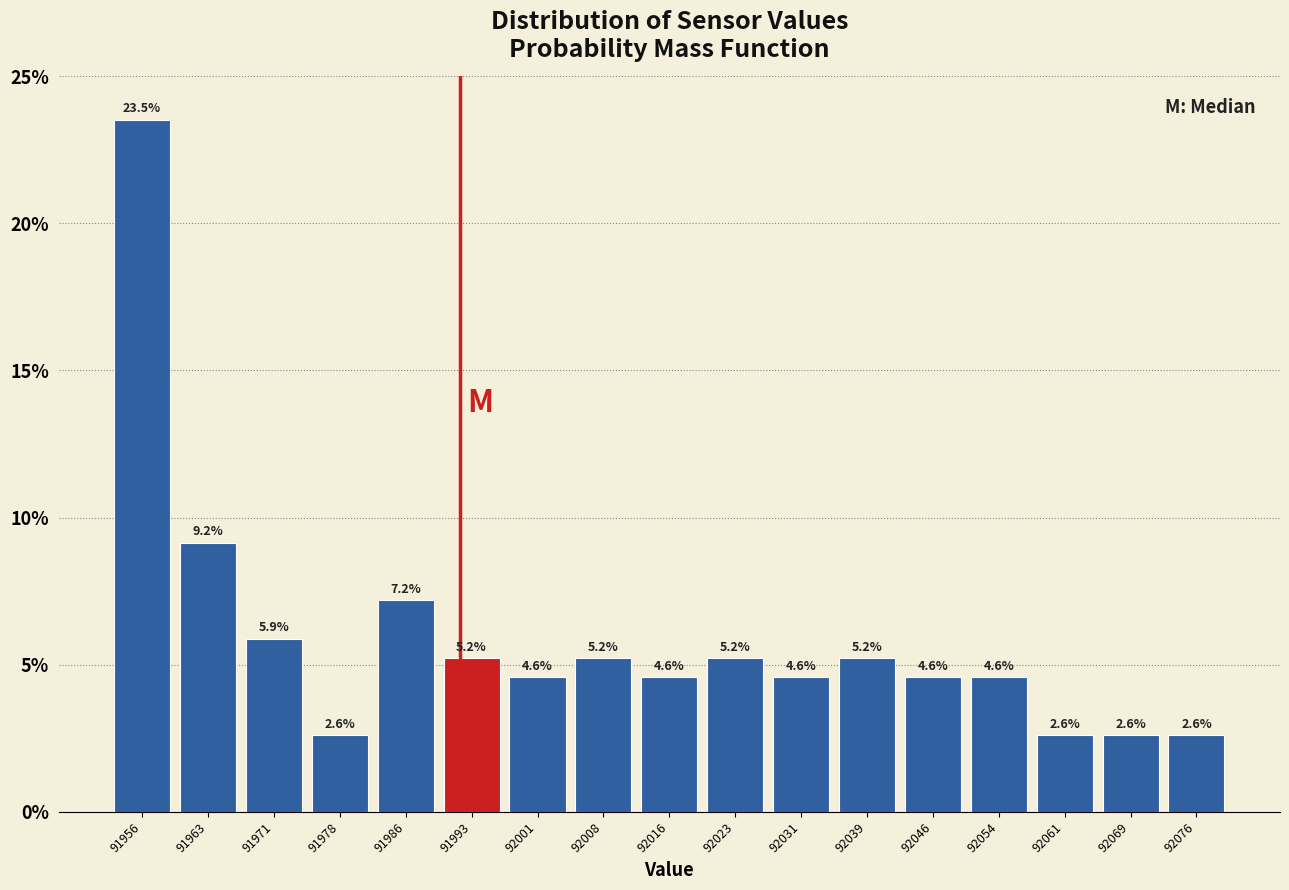

Reading left to right, transcribe this chart: for each bar, give the range it covers on the x-axis and its height. The bar edges are not printed on the chart, so give them approximately, as read against the axis.

91952 to 91959: 23.5
91959 to 91967: 9.2
91967 to 91974: 5.9
91974 to 91982: 2.6
91982 to 91990: 7.2
91990 to 91997: 5.2
91997 to 92005: 4.6
92005 to 92012: 5.2
92012 to 92020: 4.6
92020 to 92027: 5.2
92027 to 92035: 4.6
92035 to 92042: 5.2
92042 to 92050: 4.6
92050 to 92057: 4.6
92057 to 92065: 2.6
92065 to 92072: 2.6
92072 to 92080: 2.6